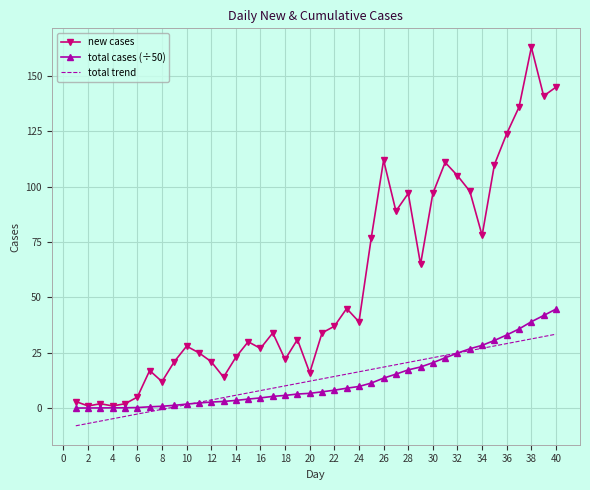

True or false: new cases and total trend cross at least once.

False